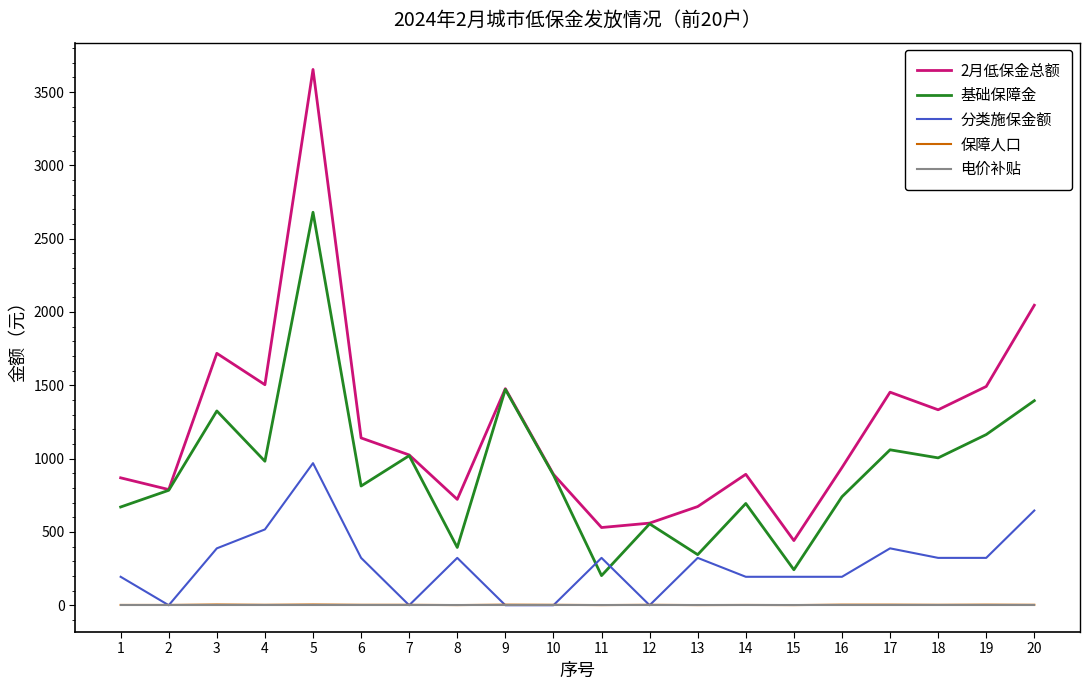

What is the difference between the highest and lowest values at 1?

867